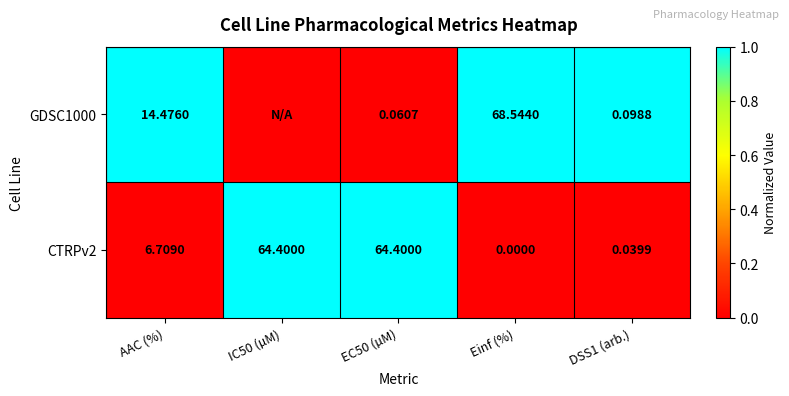

What is the total value across all series at DSS1 (arb.)?

1